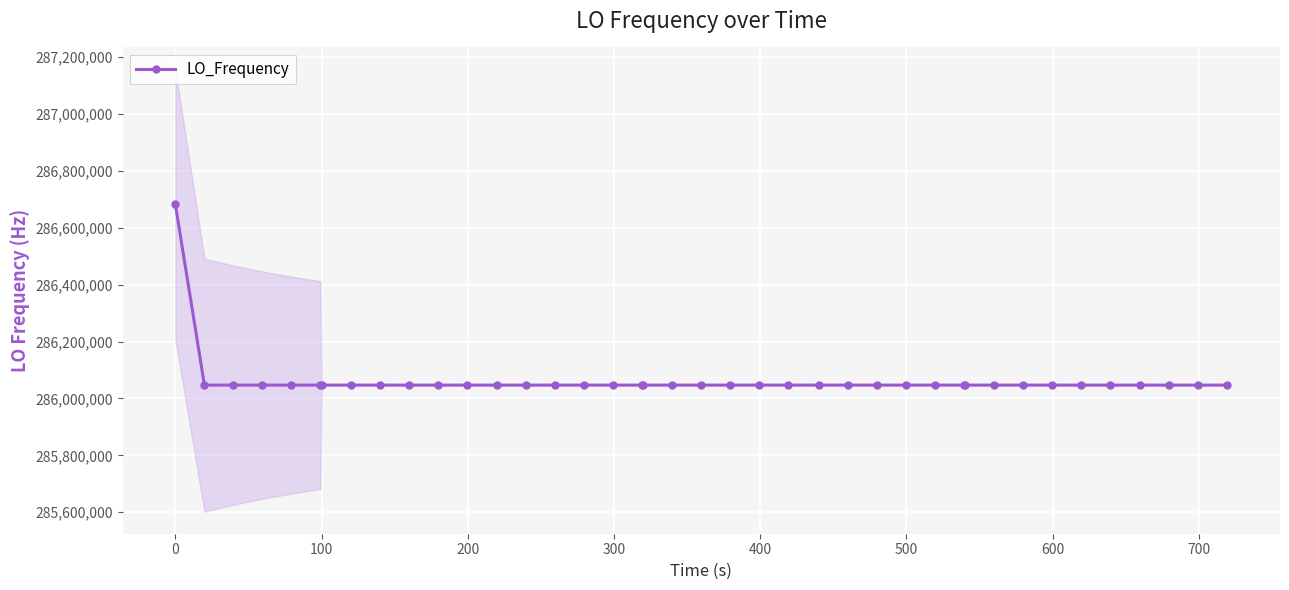

What is the minimum value for LO_Frequency?

286046983.7